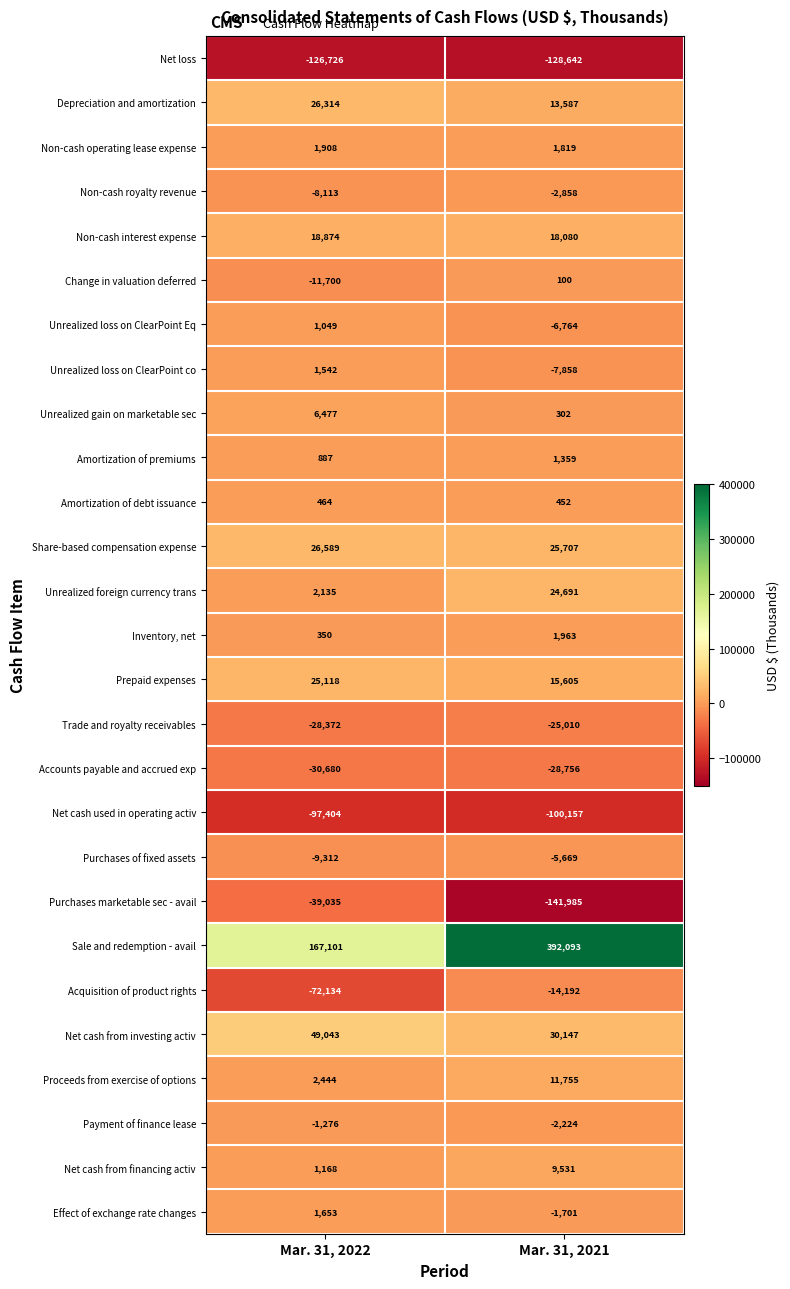

What is the difference between the maximum and minimum values in the Amortization of debt issuance series?

12